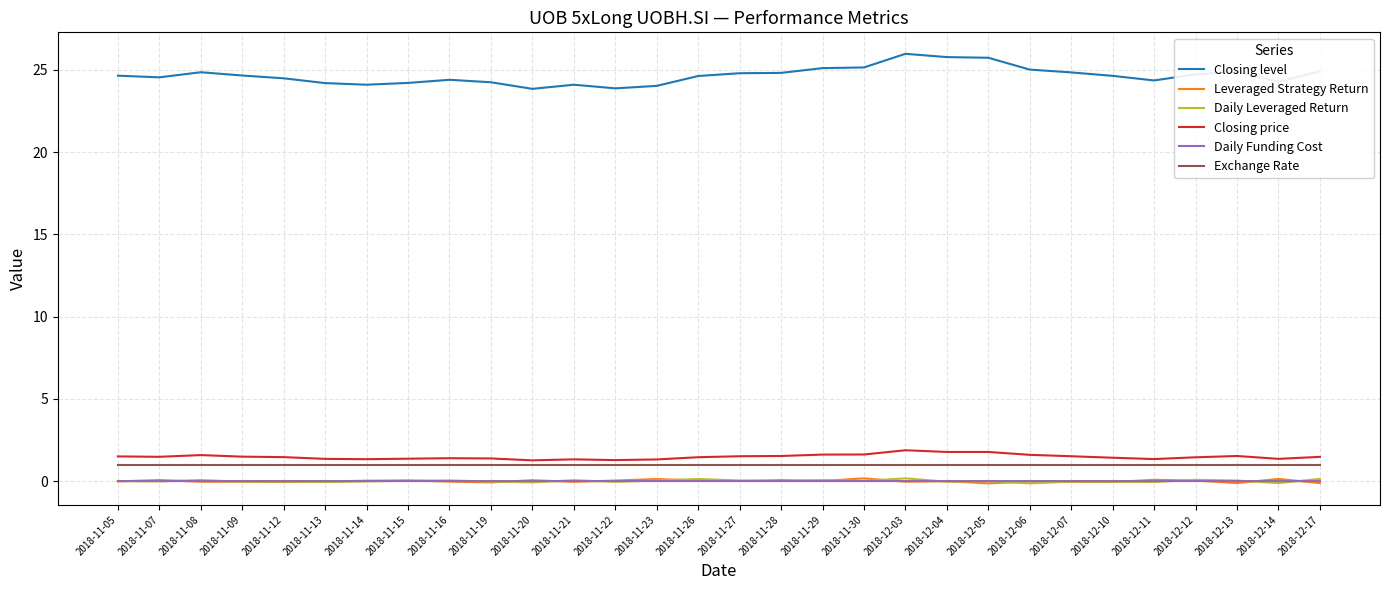

Which series has the largest total across all categories?

Closing level